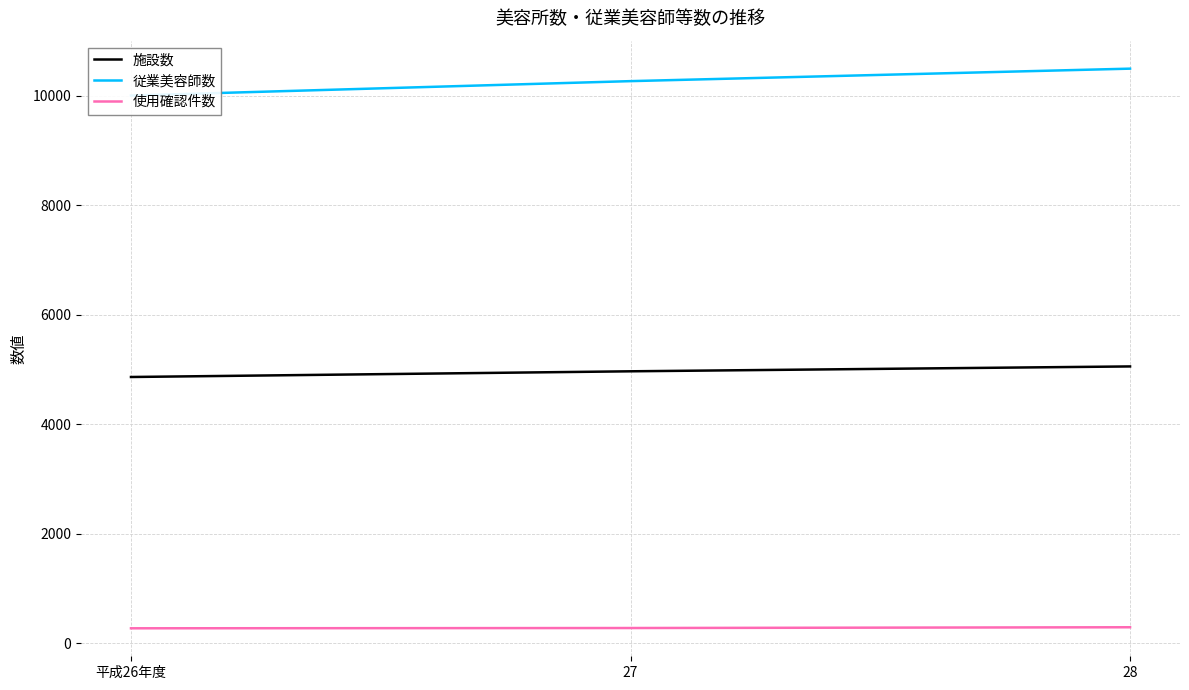

What are all the series names shown in the legend?

施設数, 従業美容師数, 使用確認件数